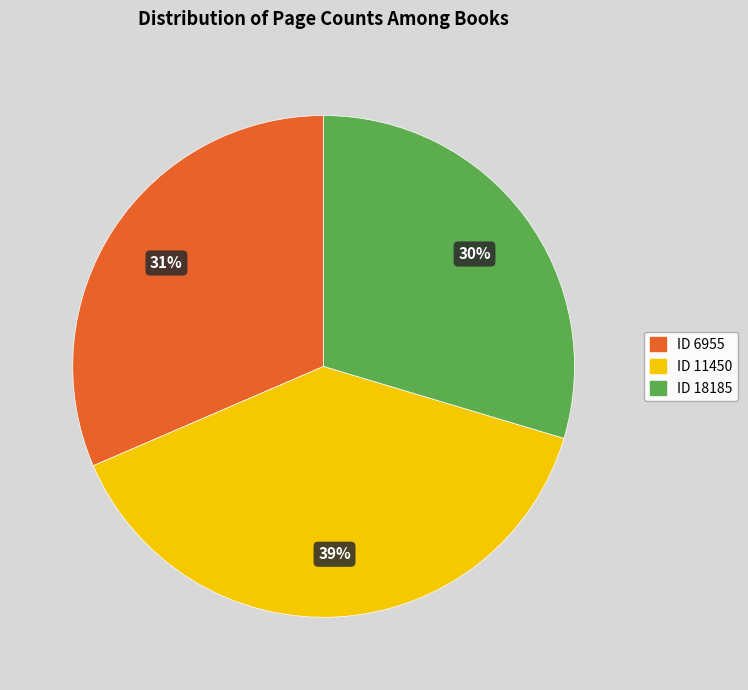

To the nearest percent, what is the difference between the largest and smallest slice percentages?

9%